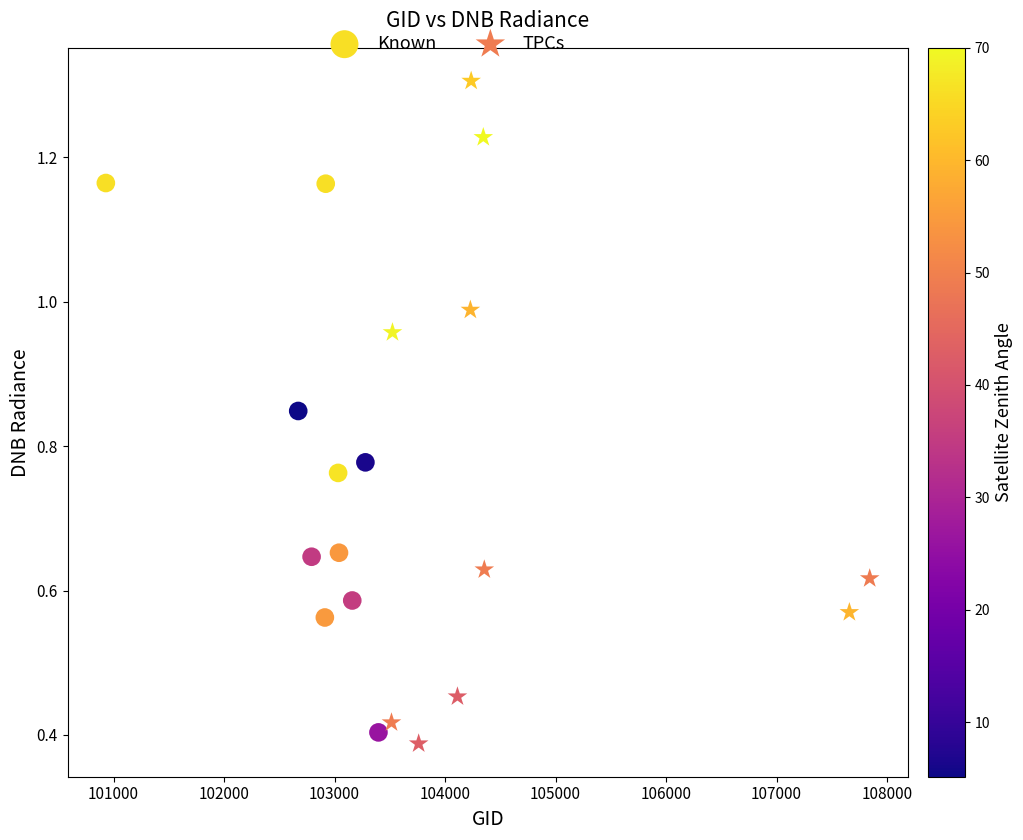

Which series has the largest Y range (max minus min)?

TPCs